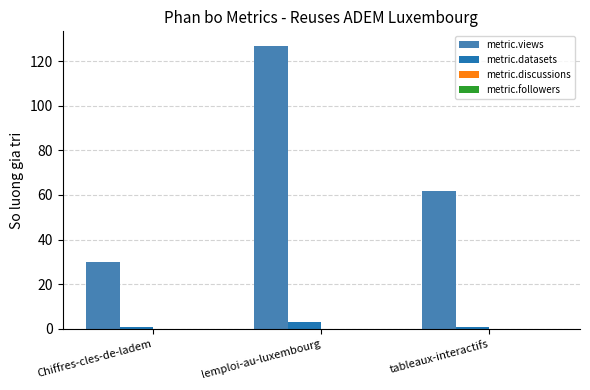

Which series has the largest range (max minus min)?

metric.views